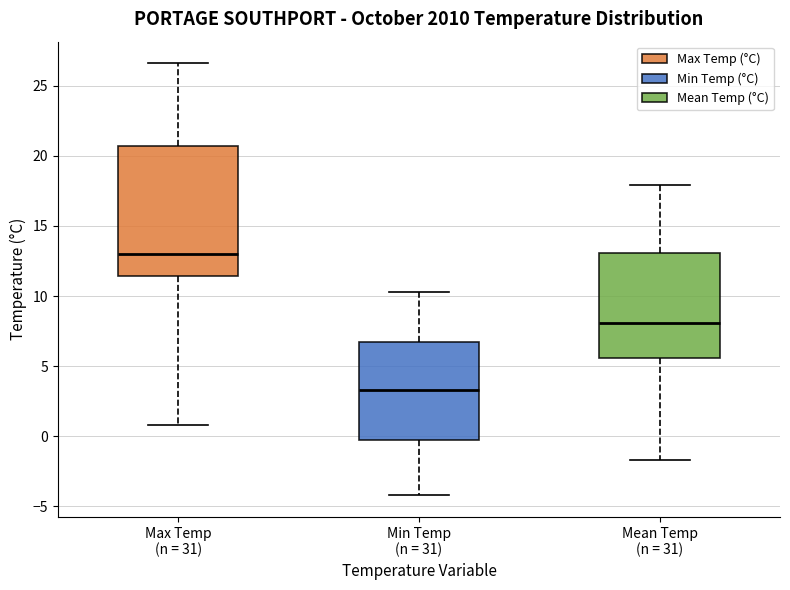

Where is the upper edge of the box for Max Temp (n = 31) on the y-axis? The values are not printed on the chart, so give them approximately, as read against the axis.

20.5